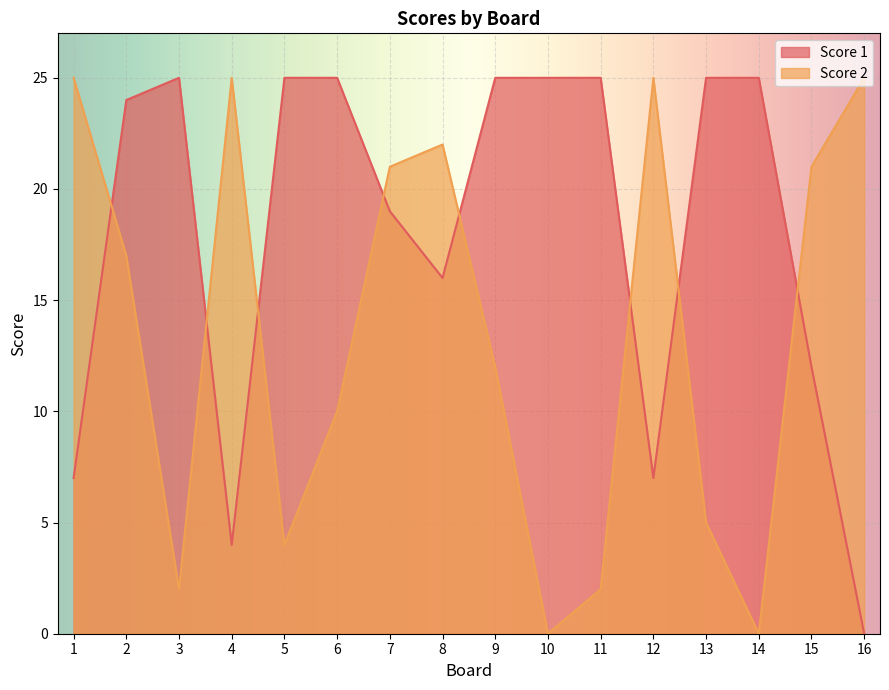

At how many categories does at least one series exceed 15?

16